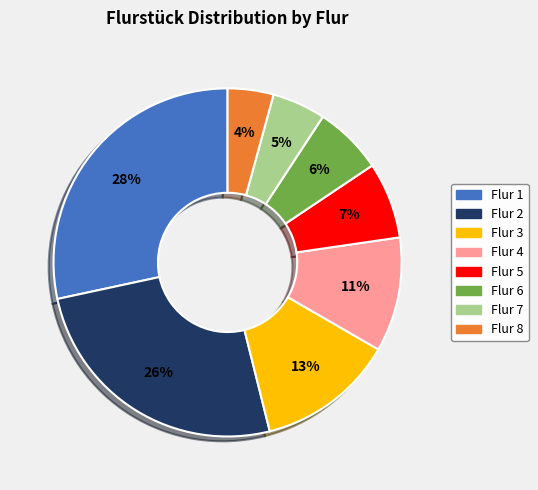

Is there any slice that represents more than half of the pie?

No